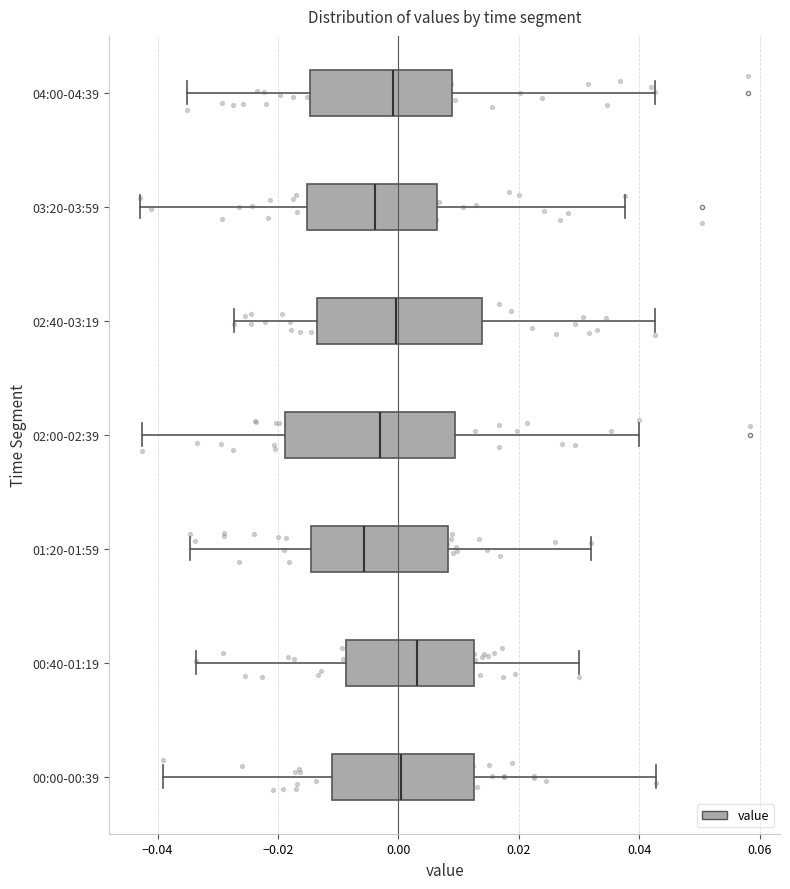

Reading bottom to top, transcribe this box plot: for each box, give where its median line is, the range the box spans, and where its two whiskers end, as read against the x-axis. The values are not printed on the chart, so give them approximately, as read against the axis.

00:00-00:39: median 0.000, box -0.012 to 0.012, whiskers -0.040 to 0.042
00:40-01:19: median 0.004, box -0.008 to 0.012, whiskers -0.034 to 0.030
01:20-01:59: median -0.006, box -0.014 to 0.008, whiskers -0.034 to 0.032
02:00-02:39: median -0.002, box -0.018 to 0.010, whiskers -0.042 to 0.040
02:40-03:19: median 0.000, box -0.014 to 0.014, whiskers -0.028 to 0.042
03:20-03:59: median -0.004, box -0.016 to 0.006, whiskers -0.042 to 0.038
04:00-04:39: median 0.000, box -0.014 to 0.008, whiskers -0.036 to 0.042